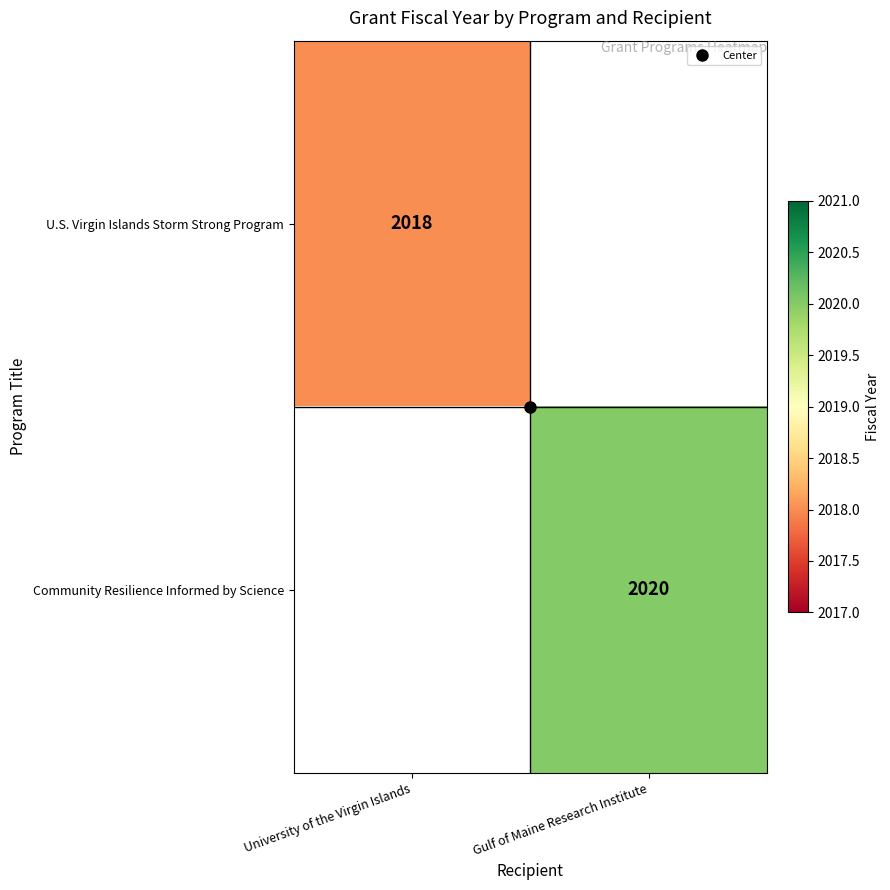

What is the greatest value displayed?

2020.0